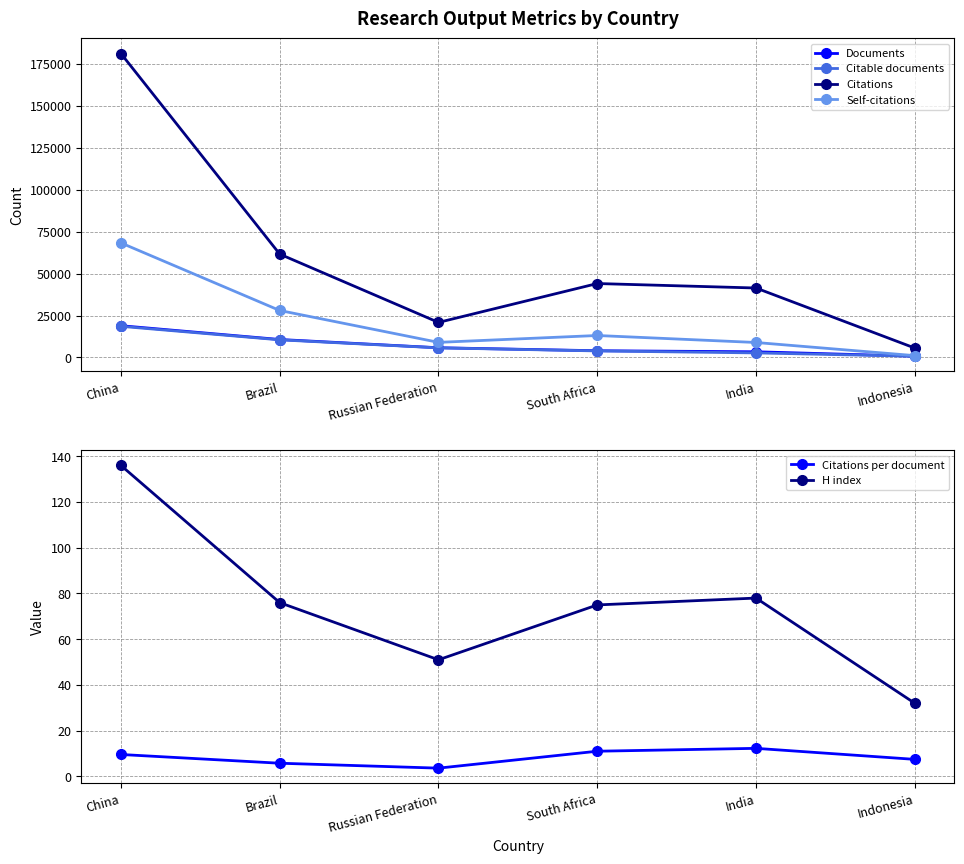

Is the value of Documents at South Africa greater than the value of Citations at India?

No